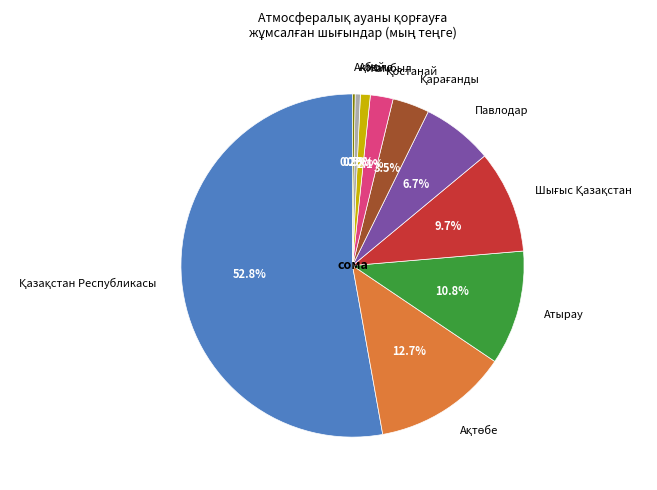

Is there a majority slice in this chart?

Yes